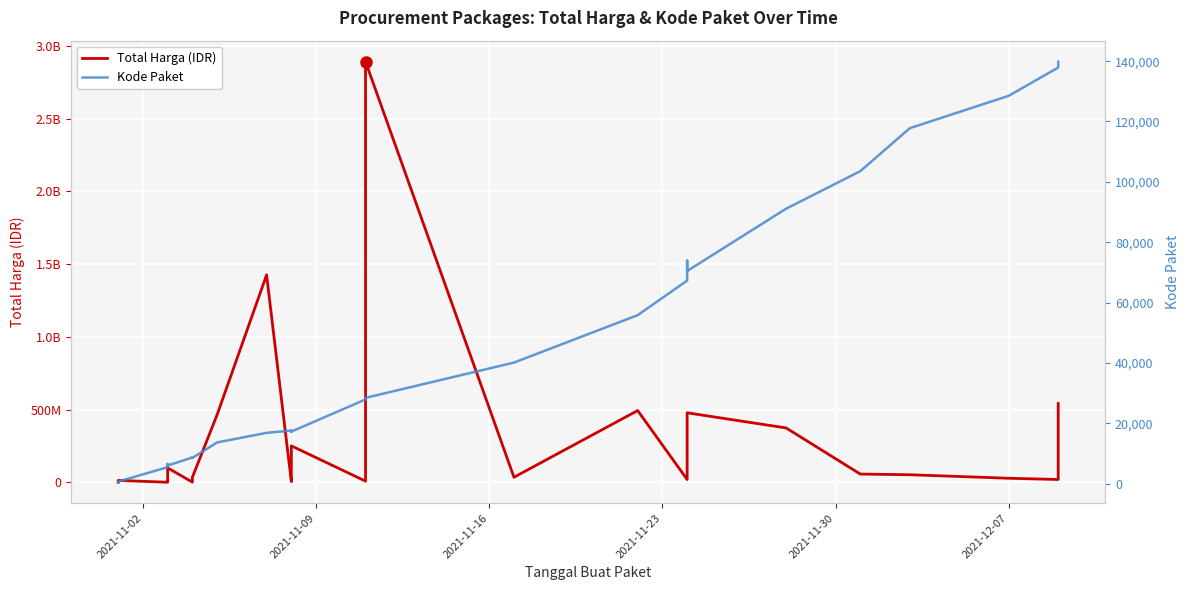

What is the greatest value displayed?

2892122000